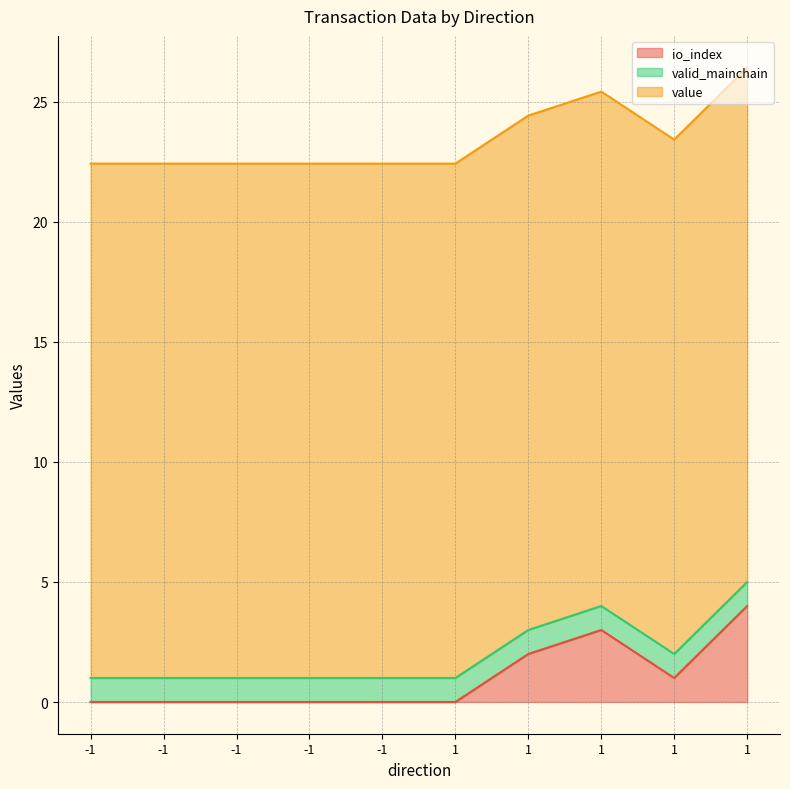

Rank the categories by value value from lowest to highest.

-1, -1, -1, -1, -1, 1, 1, 1, 1, 1